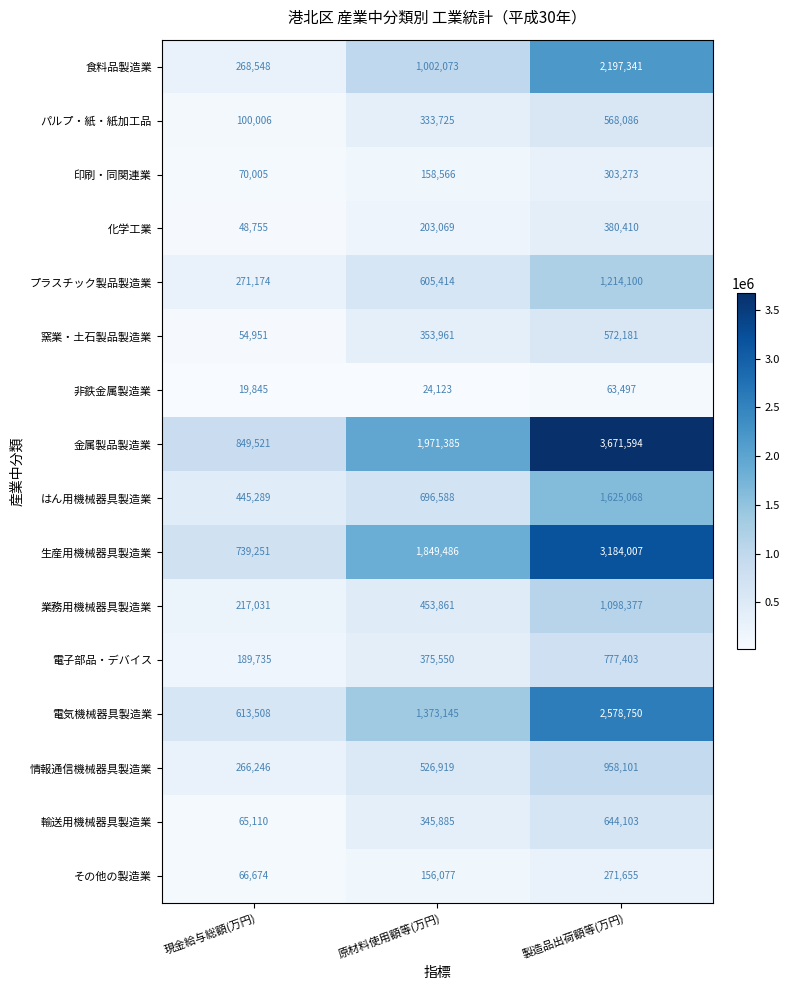

Which category has the highest value across all series?

製造品出荷額等(万円)